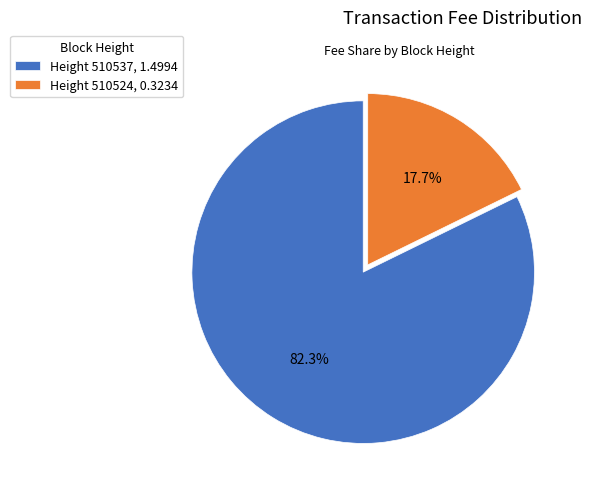

How much of the chart is everything except Height 510537, 1.4994?

17.7%